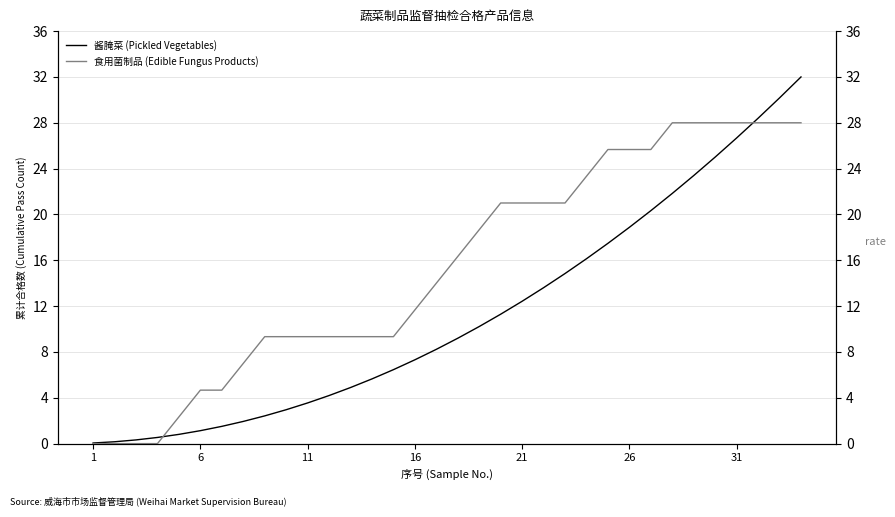

The 酱腌菜 (Pickled Vegetables) series shows 1.1 at 6. True or false?

True